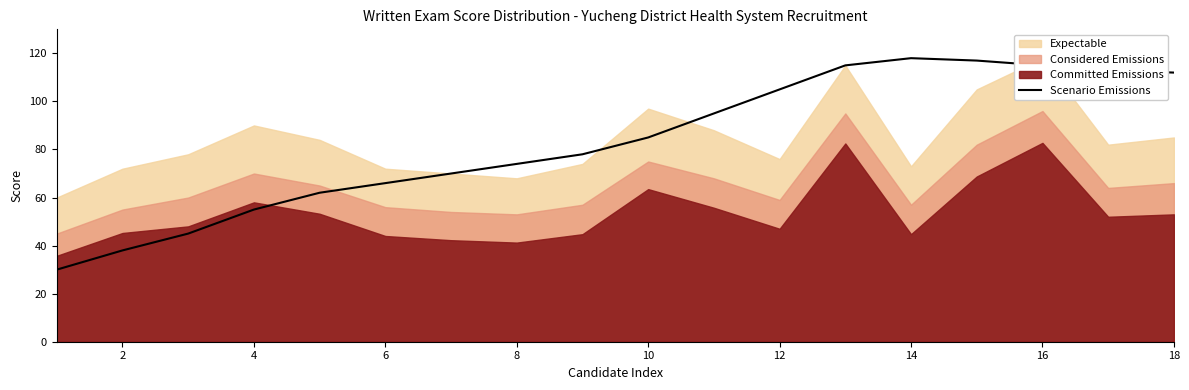

The value of Scenario Emissions at 2 is 16. True or false?

False